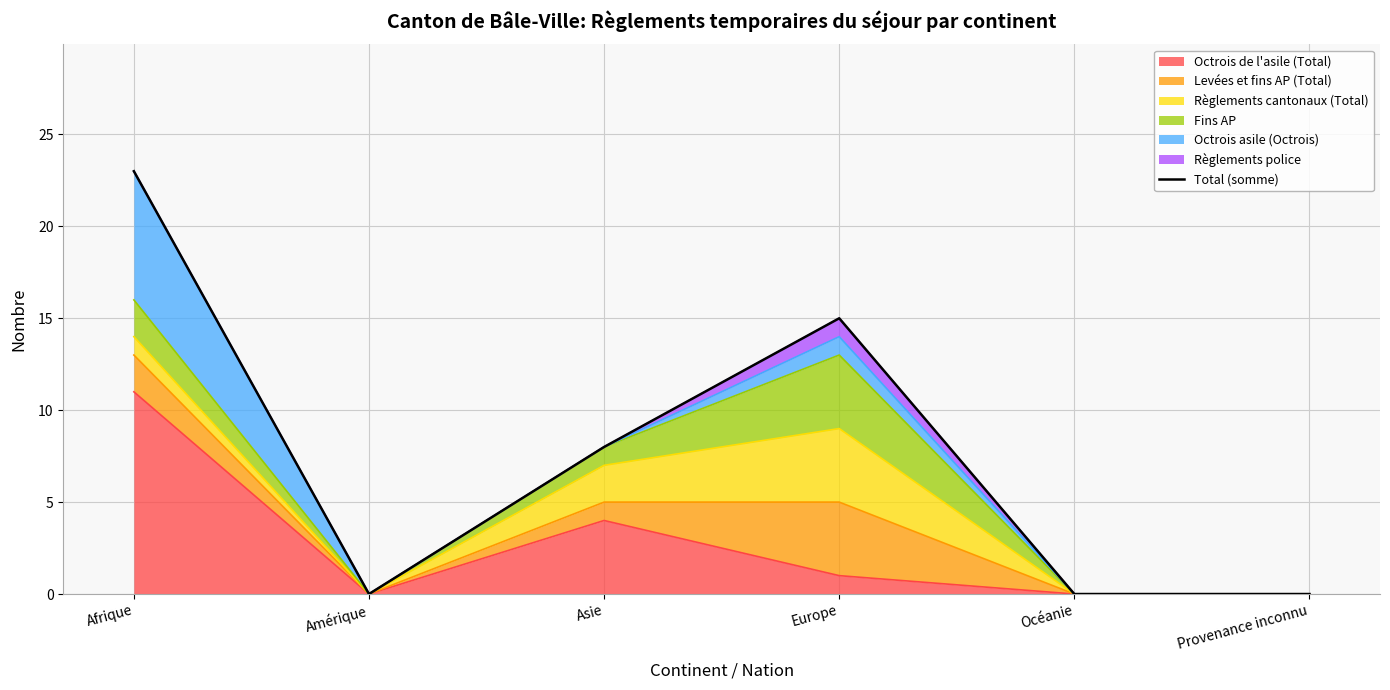

True or false: the data has more than 1 interior local peaks.

False